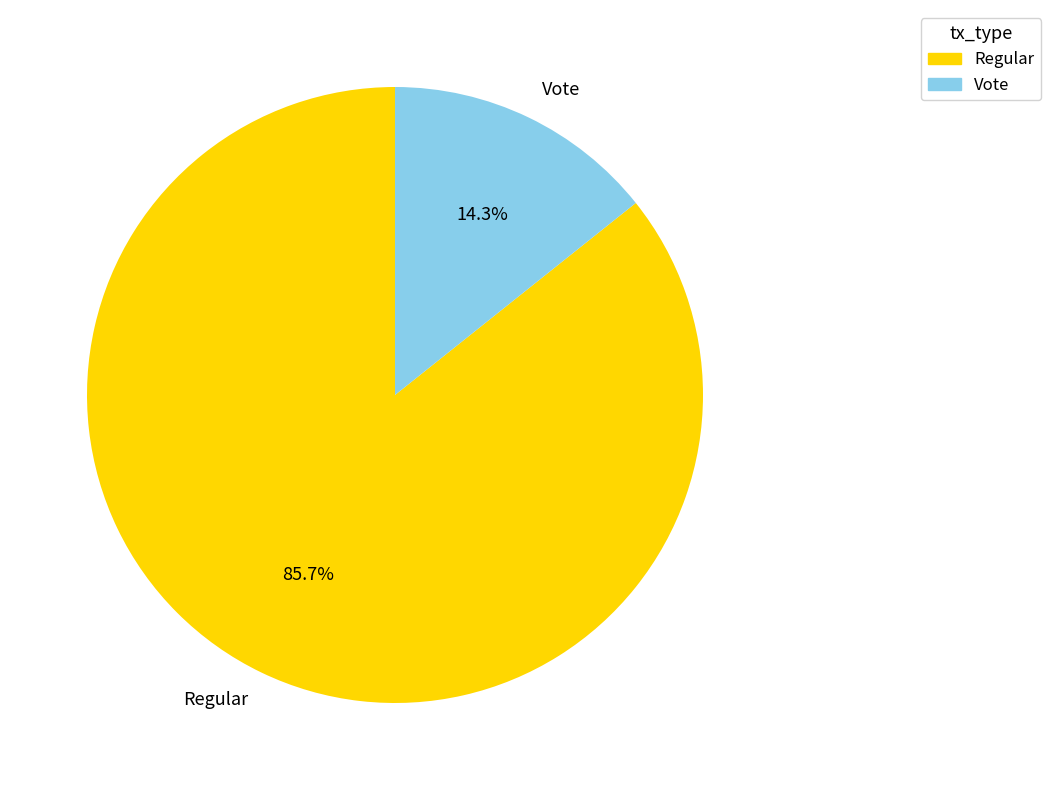

Which slice is the smallest?

Vote